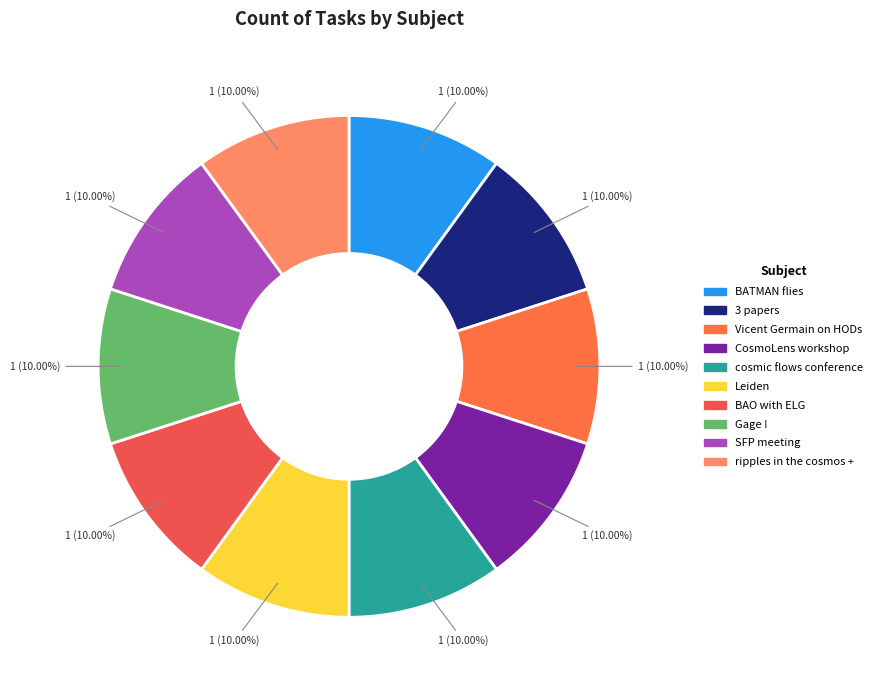

What is the total percentage of cosmic flows conference and BATMAN flies?

20.0%